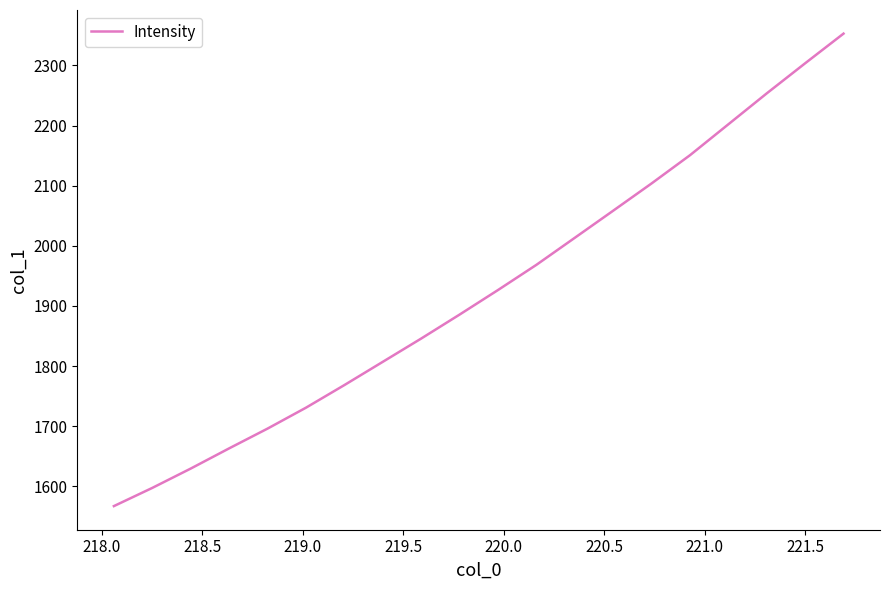

True or false: there are more than 2 points higher than both neighbors.

False